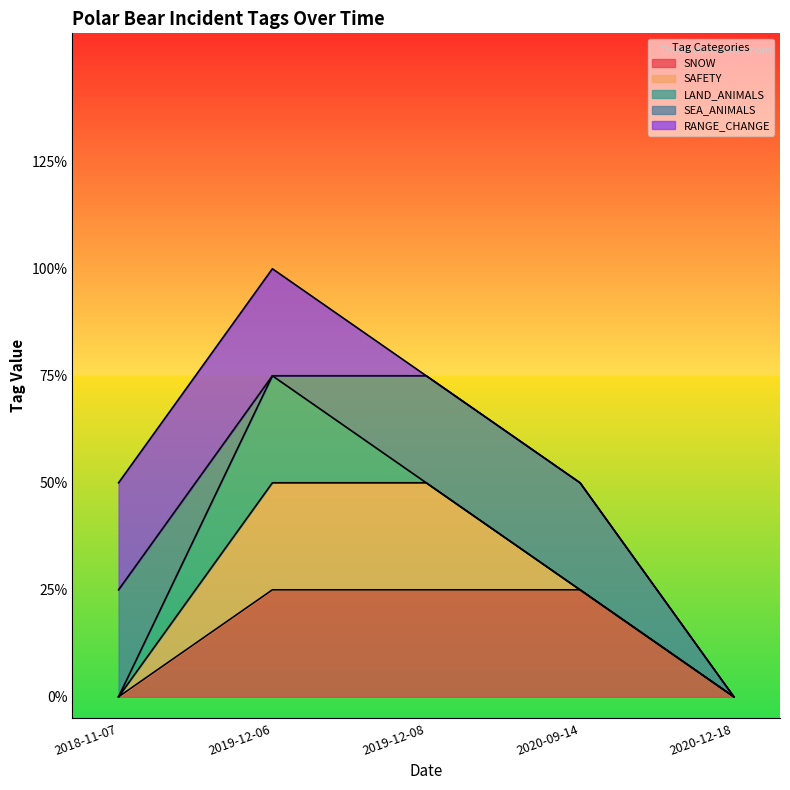

List the series in order of their peak value, lowest first.

SNOW, SAFETY, LAND_ANIMALS, SEA_ANIMALS, RANGE_CHANGE